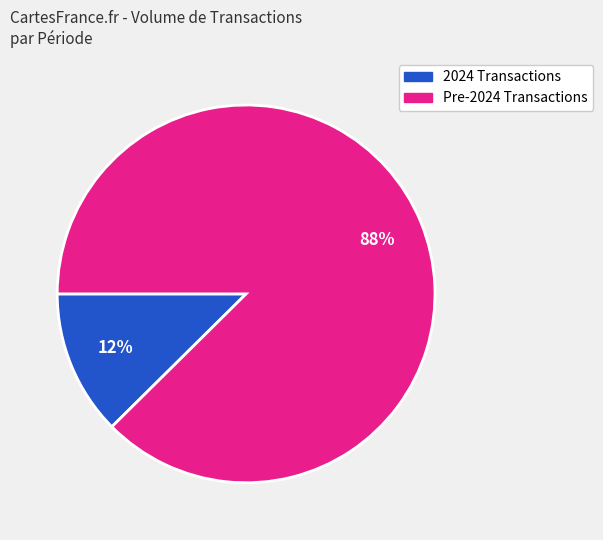

To the nearest percent, what is the average slice percentage?

50%